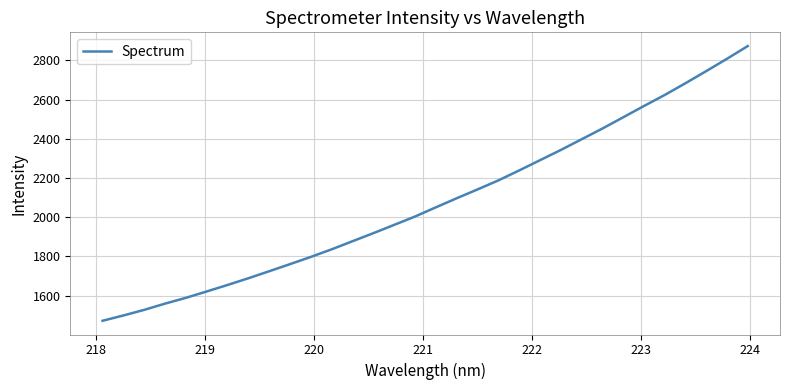

Does the chart have visible grid lines?

Yes